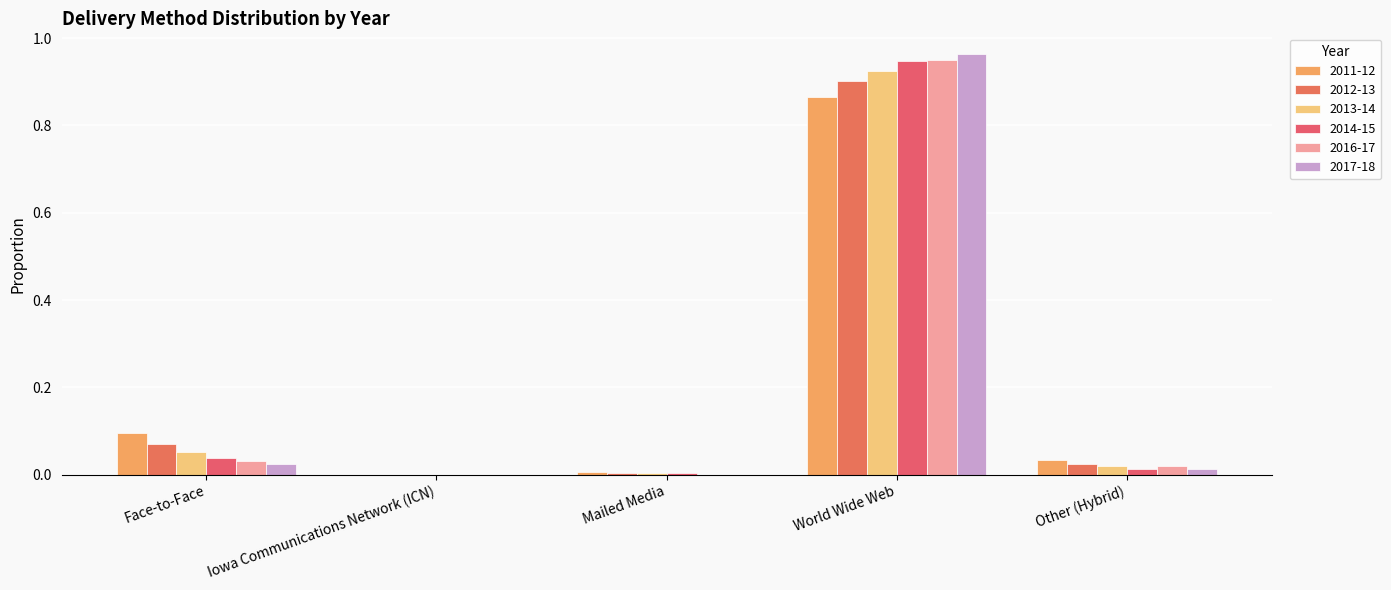

Reading left to right, extract all data points from this chart.

2011-12: Face-to-Face=0.1	Iowa Communications Network (ICN)=0.0	Mailed Media=0.0	World Wide Web=0.9	Other (Hybrid)=0.0
2012-13: Face-to-Face=0.1	Iowa Communications Network (ICN)=0.0	Mailed Media=0.0	World Wide Web=0.9	Other (Hybrid)=0.0
2013-14: Face-to-Face=0.1	Iowa Communications Network (ICN)=0.0	Mailed Media=0.0	World Wide Web=0.9	Other (Hybrid)=0.0
2014-15: Face-to-Face=0.0	Iowa Communications Network (ICN)=0.0	Mailed Media=0.0	World Wide Web=0.9	Other (Hybrid)=0.0
2016-17: Face-to-Face=0.0	Iowa Communications Network (ICN)=0.0	Mailed Media=0.0	World Wide Web=0.9	Other (Hybrid)=0.0
2017-18: Face-to-Face=0.0	Iowa Communications Network (ICN)=0.0	Mailed Media=0.0	World Wide Web=1.0	Other (Hybrid)=0.0